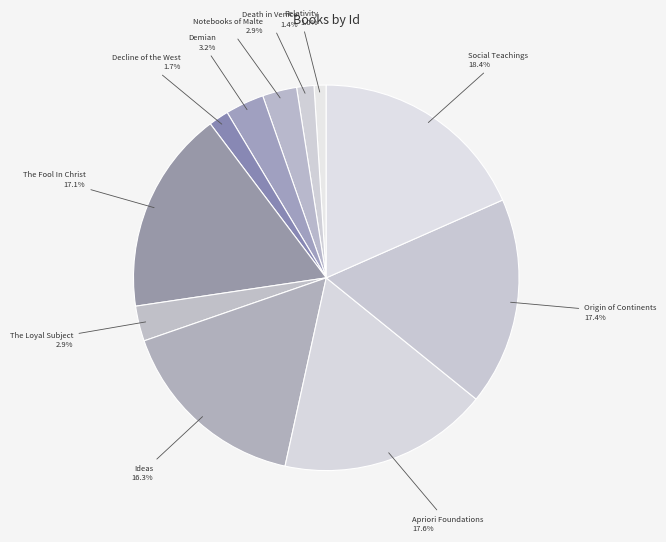

Count the number of slices in the pie.

11